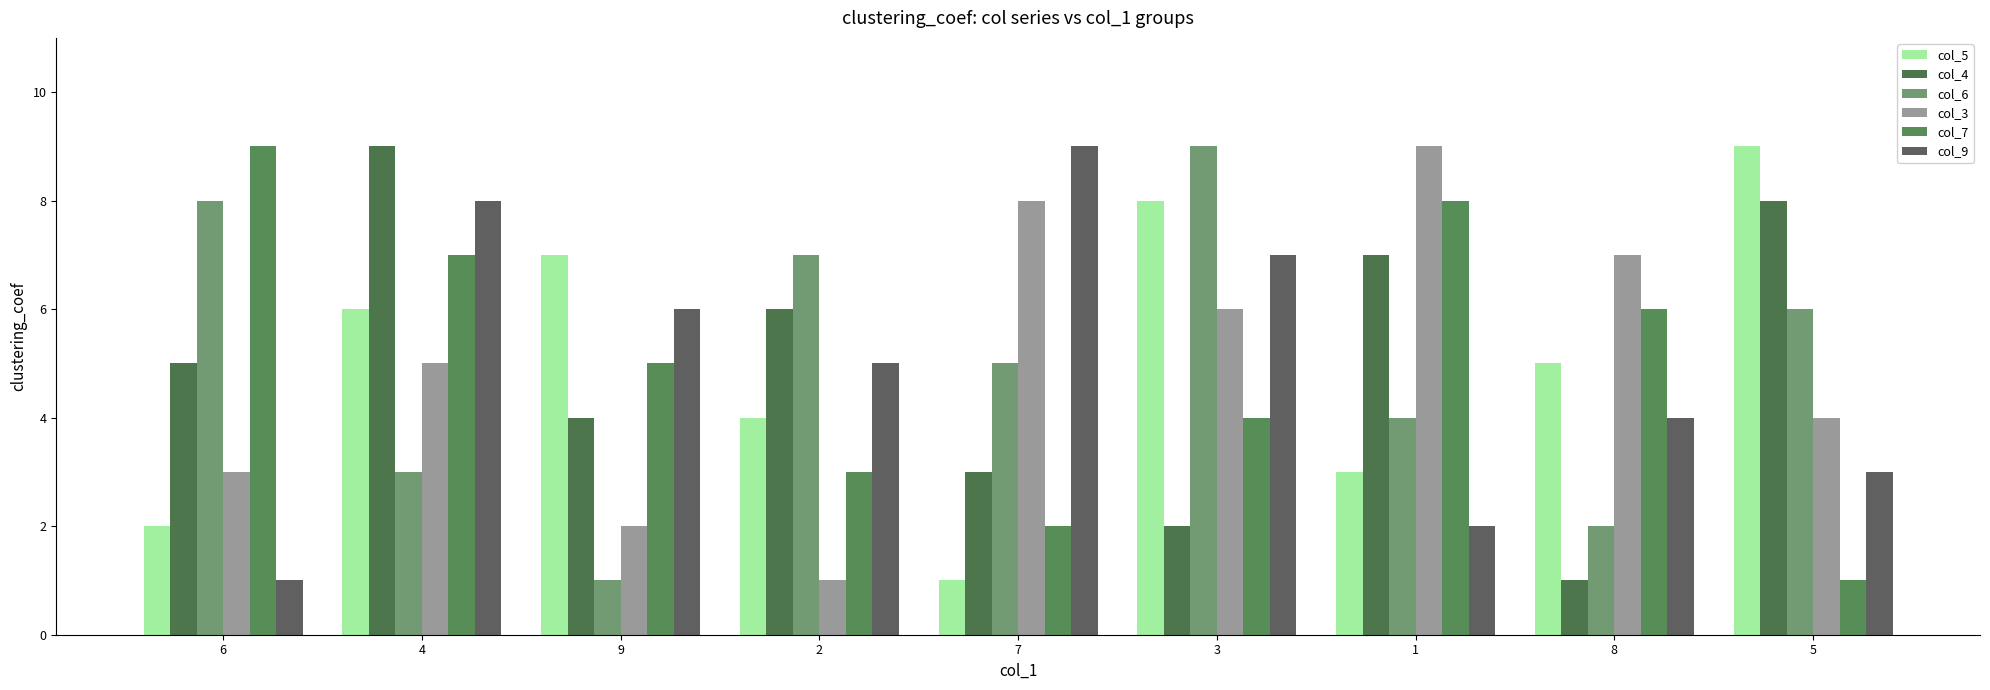

How many values in the col_3 series are below 5?

4